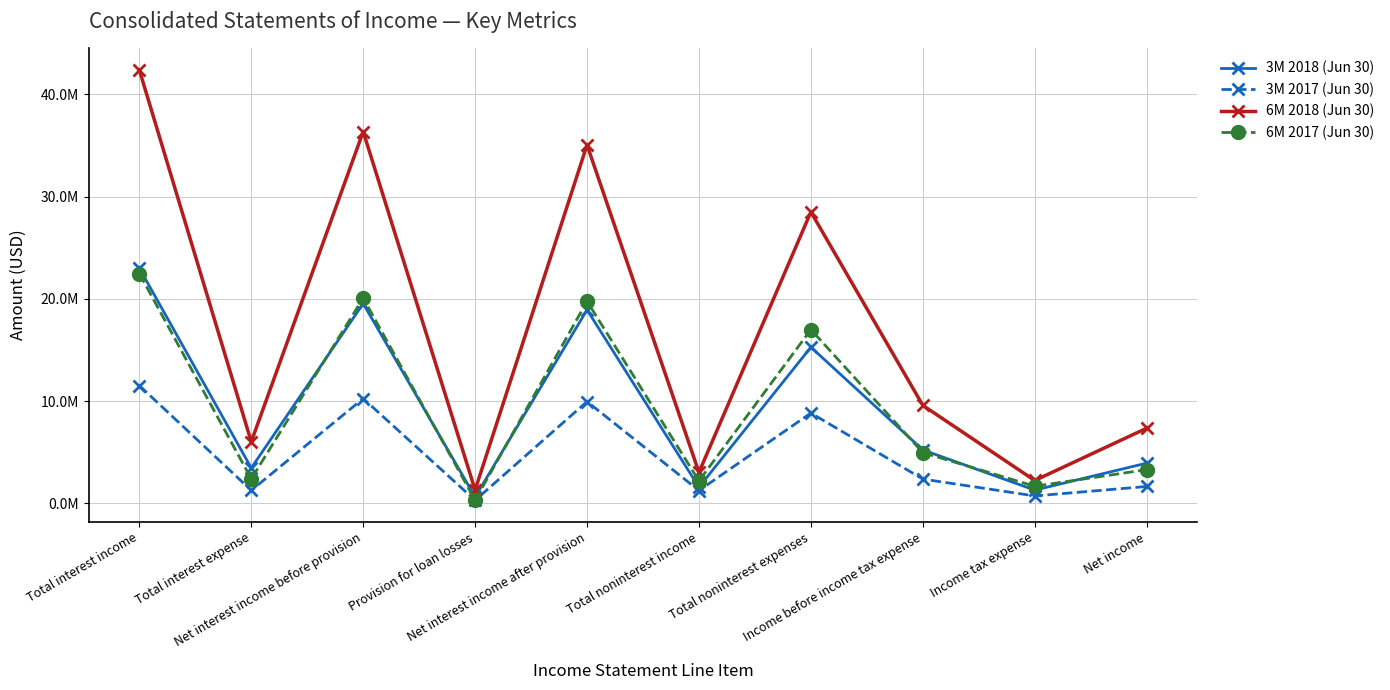

Reading left to right, extract all data points from this chart.

3M 2018 (Jun 30): Total interest income=22993384	Total interest expense=3455362	Net interest income before provision=19538022	Provision for loan losses=616602	Net interest income after provision=18921420	Total noninterest income=1577209	Total noninterest expenses=15272366	Income before income tax expense=5226263	Income tax expense=1294707	Net income=3931556
3M 2017 (Jun 30): Total interest income=11517489	Total interest expense=1268821	Net interest income before provision=10248668	Provision for loan losses=298033	Net interest income after provision=9950635	Total noninterest income=1252007	Total noninterest expenses=8828662	Income before income tax expense=2373980	Income tax expense=725694	Net income=1648286
6M 2018 (Jun 30): Total interest income=42371438	Total interest expense=6022096	Net interest income before provision=36349342	Provision for loan losses=1305397	Net interest income after provision=35043945	Total noninterest income=3032401	Total noninterest expenses=28494858	Income before income tax expense=9581488	Income tax expense=2235162	Net income=7346326
6M 2017 (Jun 30): Total interest income=22466812	Total interest expense=2397784	Net interest income before provision=20069028	Provision for loan losses=310482	Net interest income after provision=19758546	Total noninterest income=2194278	Total noninterest expenses=16989138	Income before income tax expense=4963686	Income tax expense=1671548	Net income=3292138